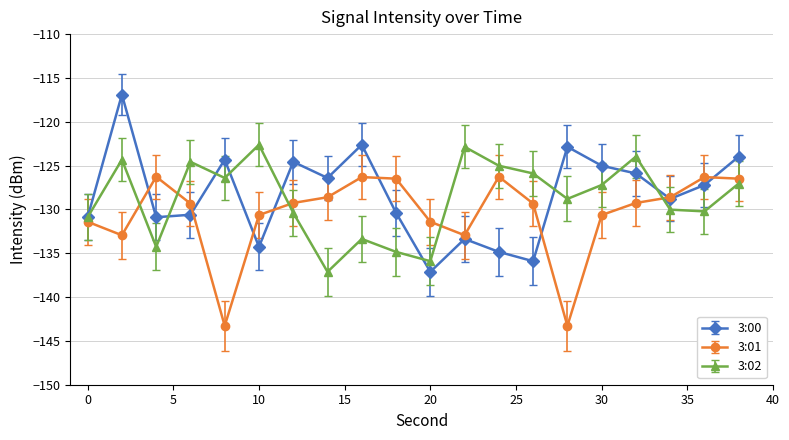

Rank the series by their maximum value, from lowest to highest.

3:01, 3:02, 3:00